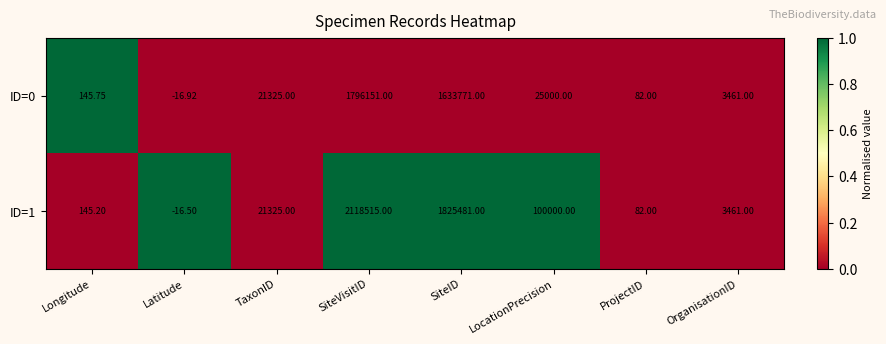

At which label does ID=0 reach its peak?

SiteVisitID